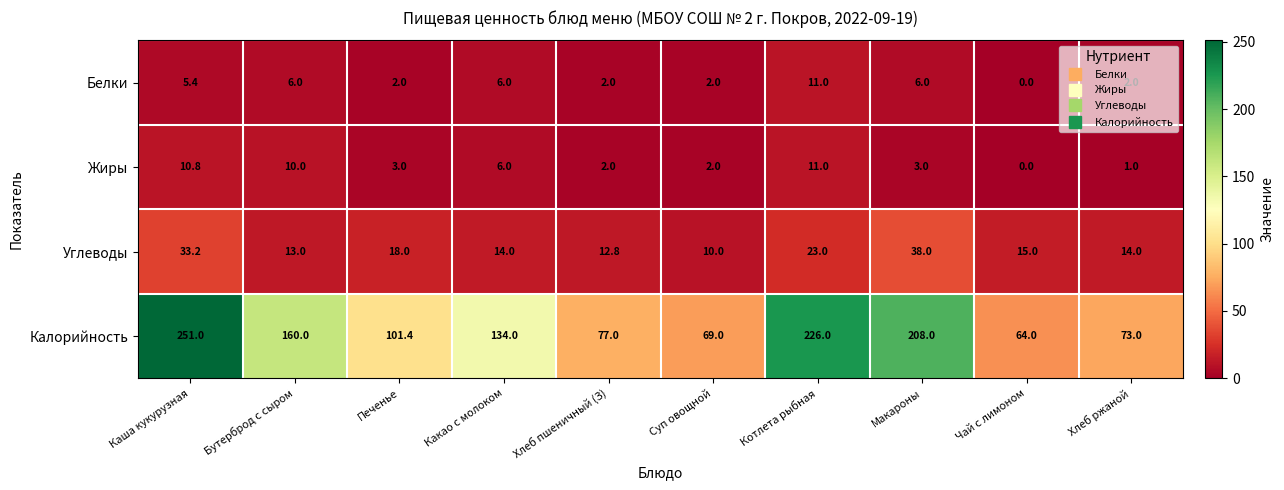

Which series has the largest range (max minus min)?

Калорийность